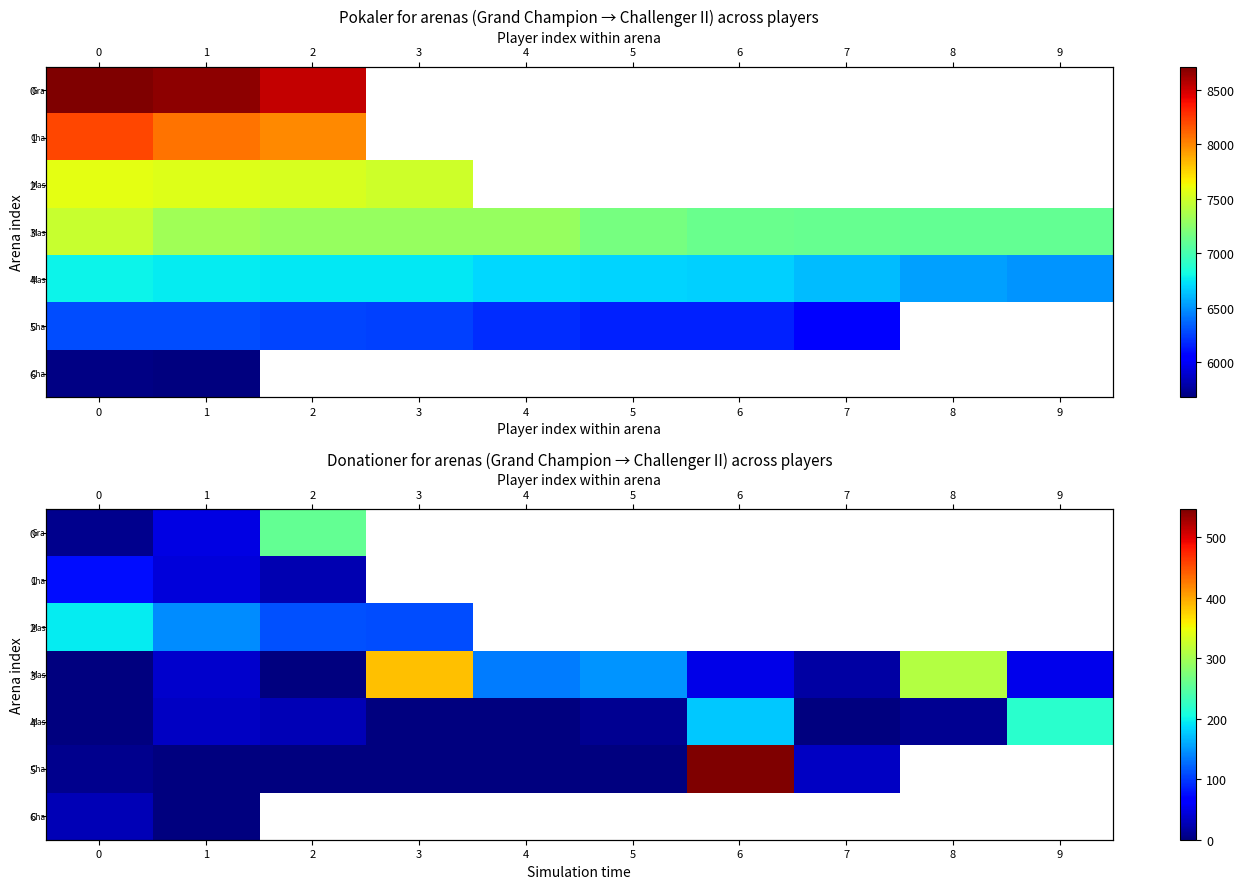

True or false: 2 has a value of 273.0 at 0.

False